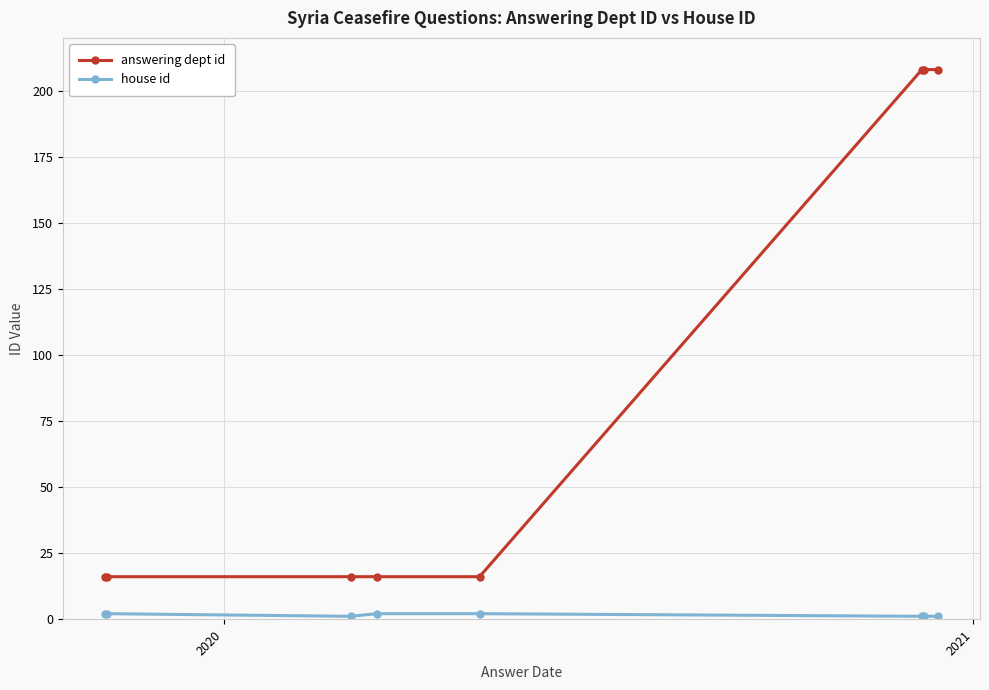

What is the difference between the maximum and minimum values in the answering dept id series?

192